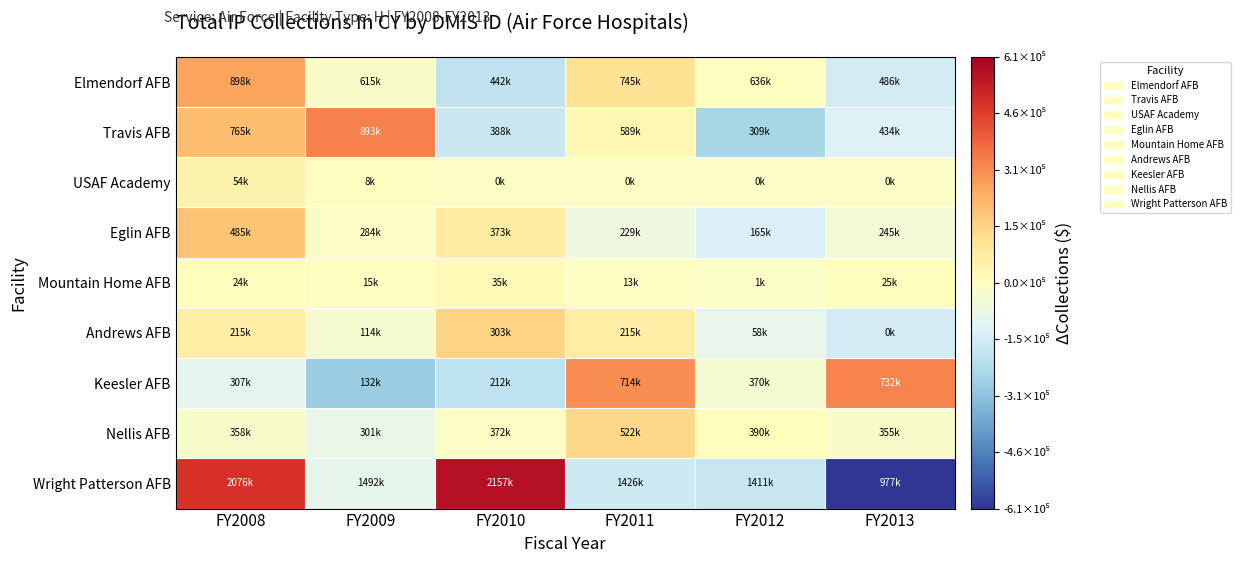

At which category does the chart reach its peak across all series?

FY2010